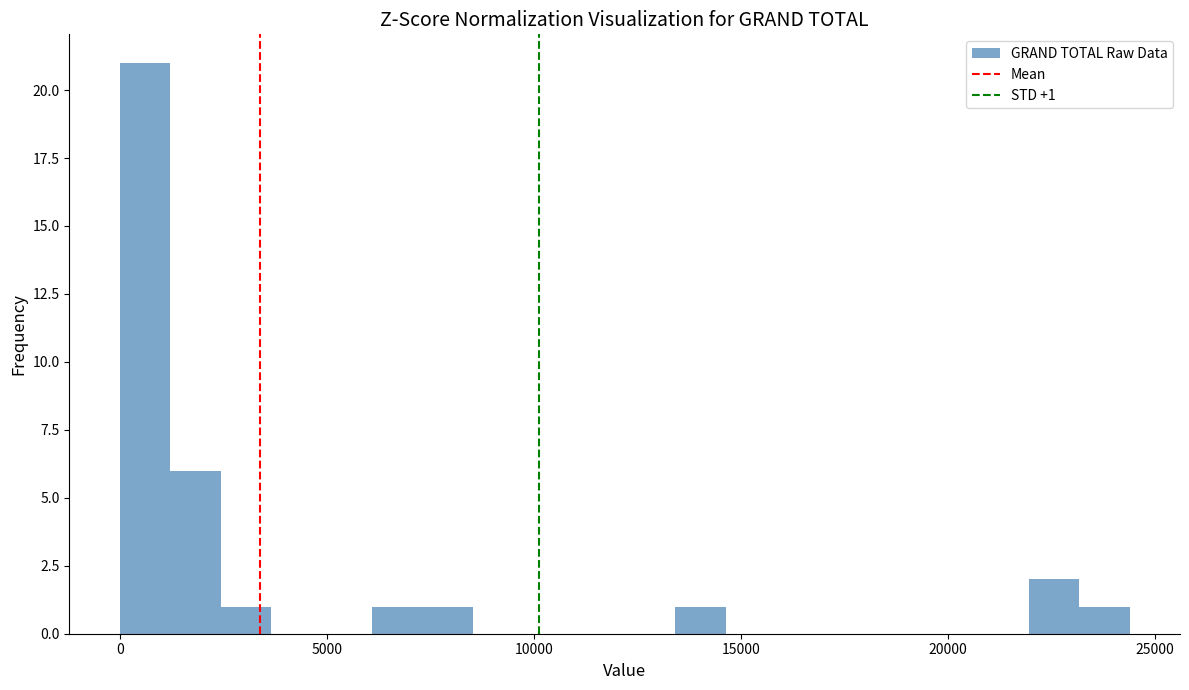

Around what value on the x-axis is the tallest bar? Give the approximate position of its centre, as read against the axis.

500